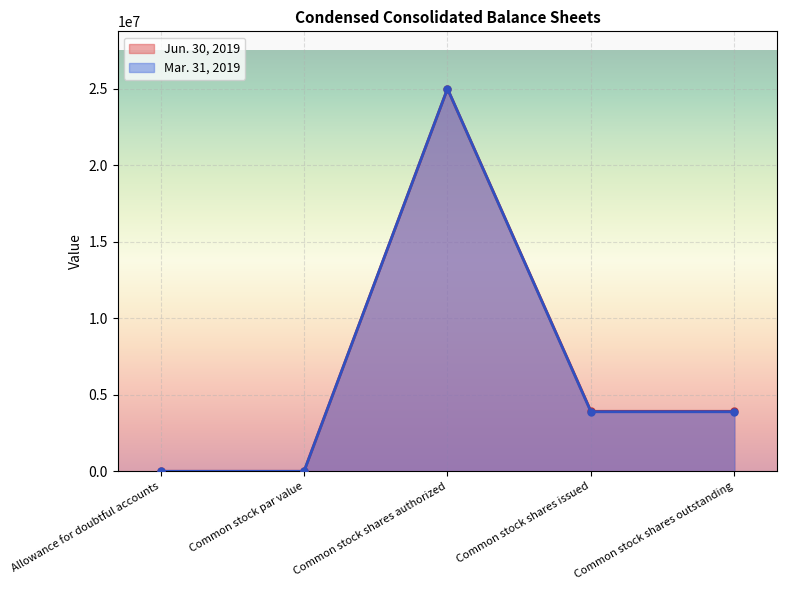

Reading right to left, extract all data points from this chart.

Jun. 30, 2019: Common stock shares outstanding=3921579	Common stock shares issued=3921579	Common stock shares authorized=25000000	Common stock par value=0	Allowance for doubtful accounts=119
Mar. 31, 2019: Common stock shares outstanding=3890138	Common stock shares issued=3890138	Common stock shares authorized=25000000	Common stock par value=0	Allowance for doubtful accounts=121